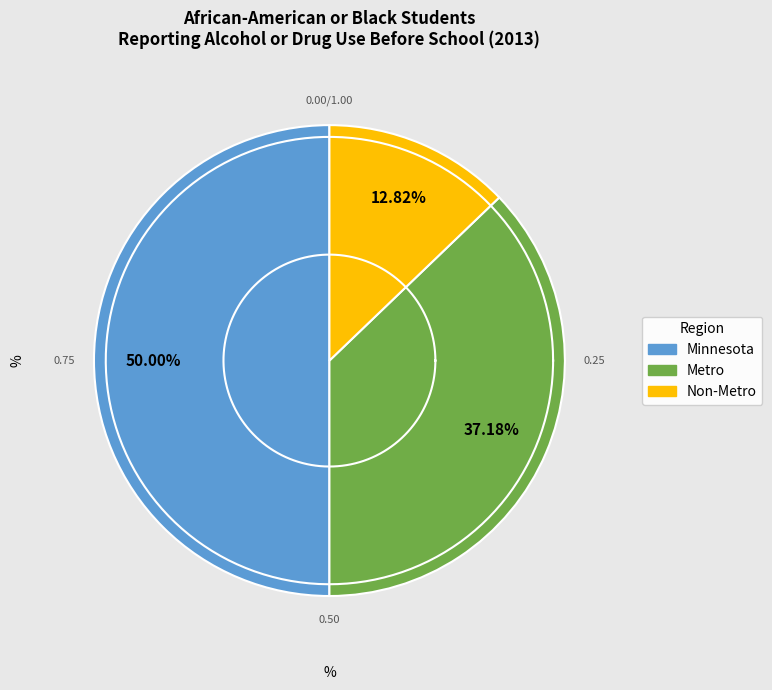

To the nearest percent, what is the difference between the Non-Metro and Minnesota slice percentages?

37%